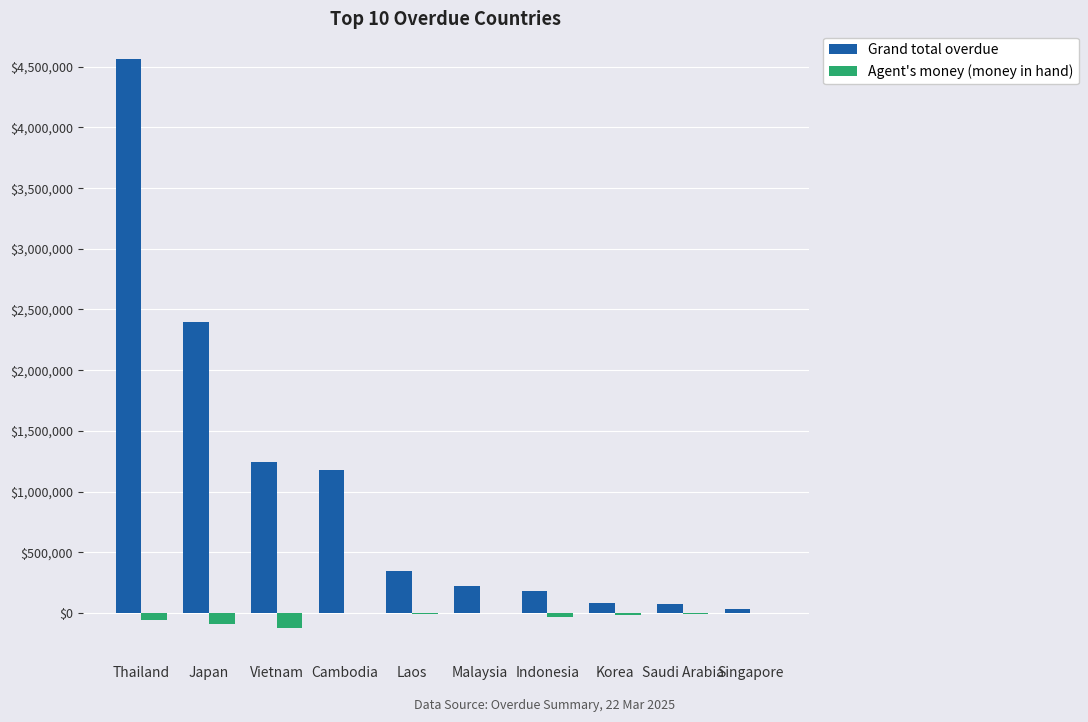

Is it true that Grand total overdue equals 176161.2 at Indonesia?

True